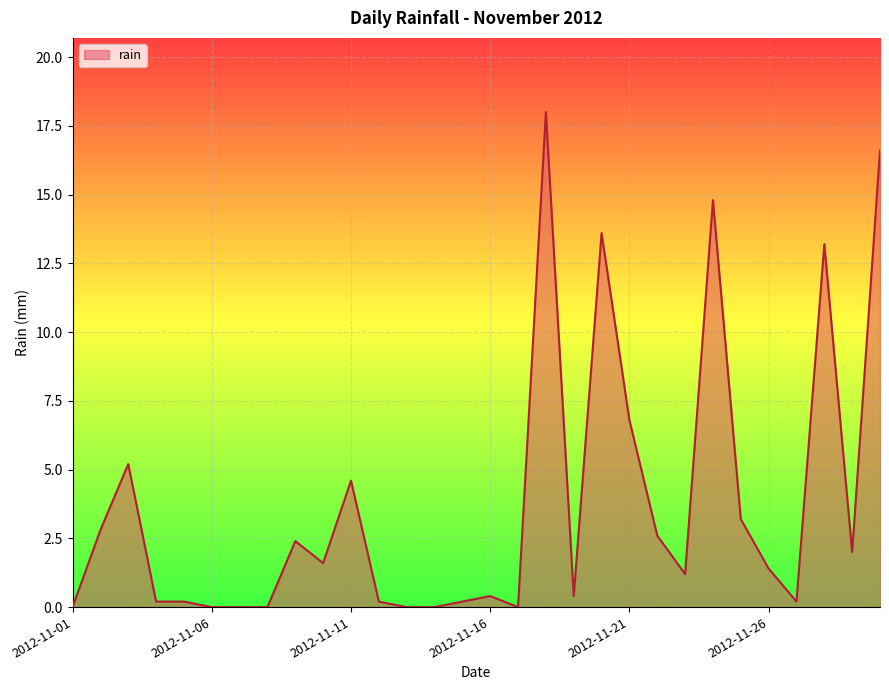

What is the difference between the maximum and minimum values?

18.0